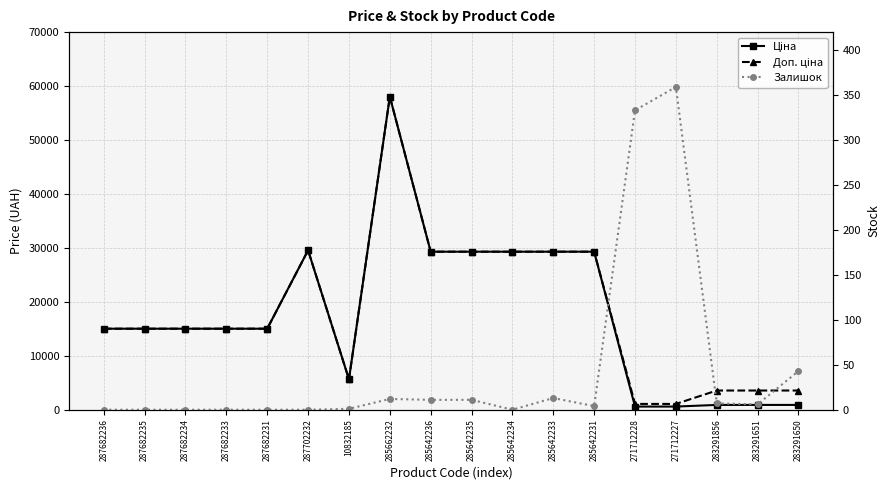

What is the spread (max minus min) of values at 285642235?

29283.9